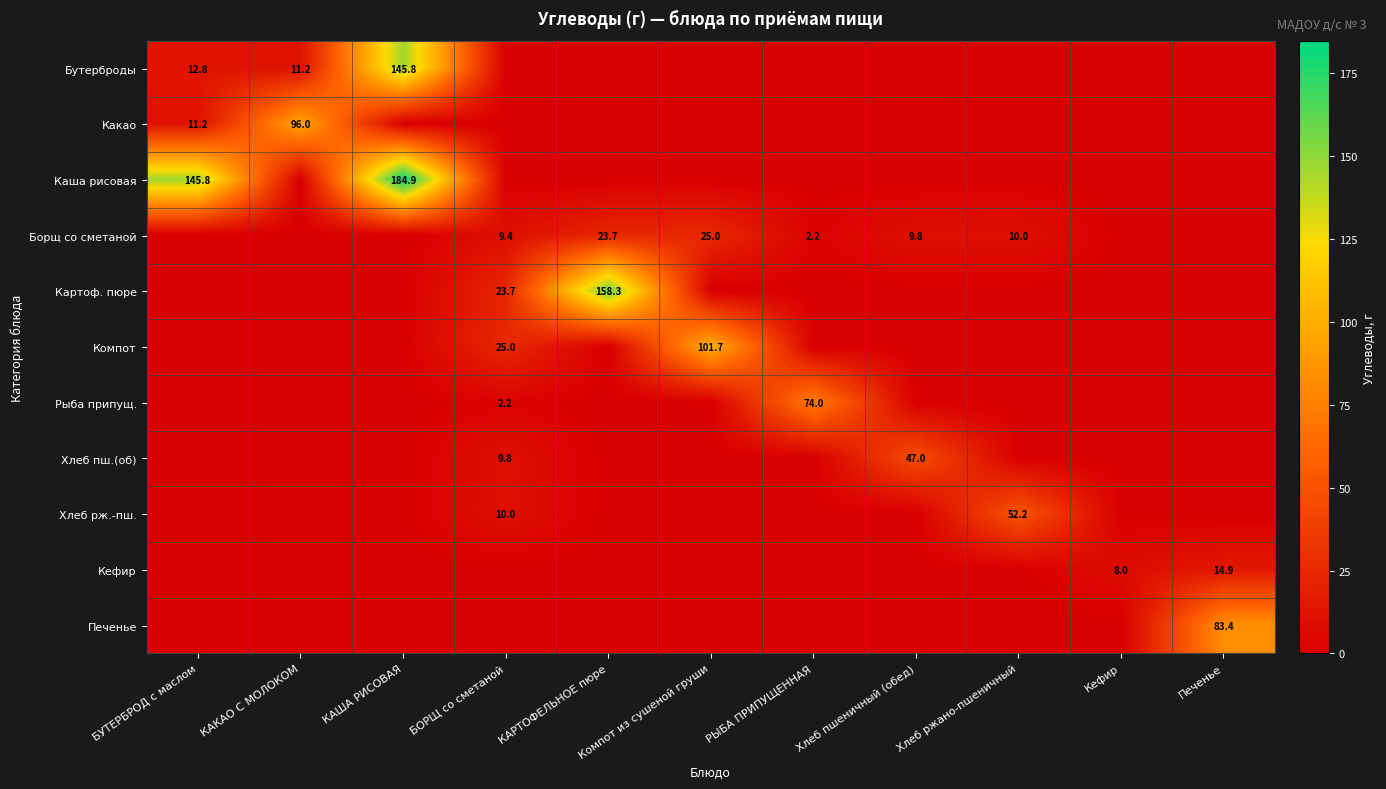

The Хлеб рж.-пш. series shows 52.2 at Хлеб ржано-пшеничный. True or false?

True